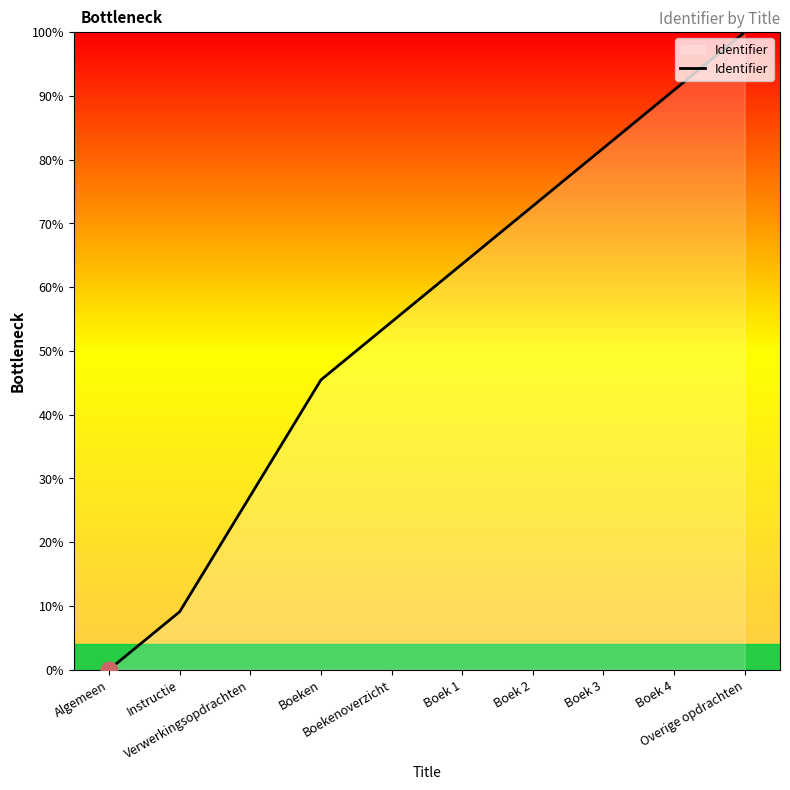

What is the difference between the values at Boeken and Instructie?

36.4